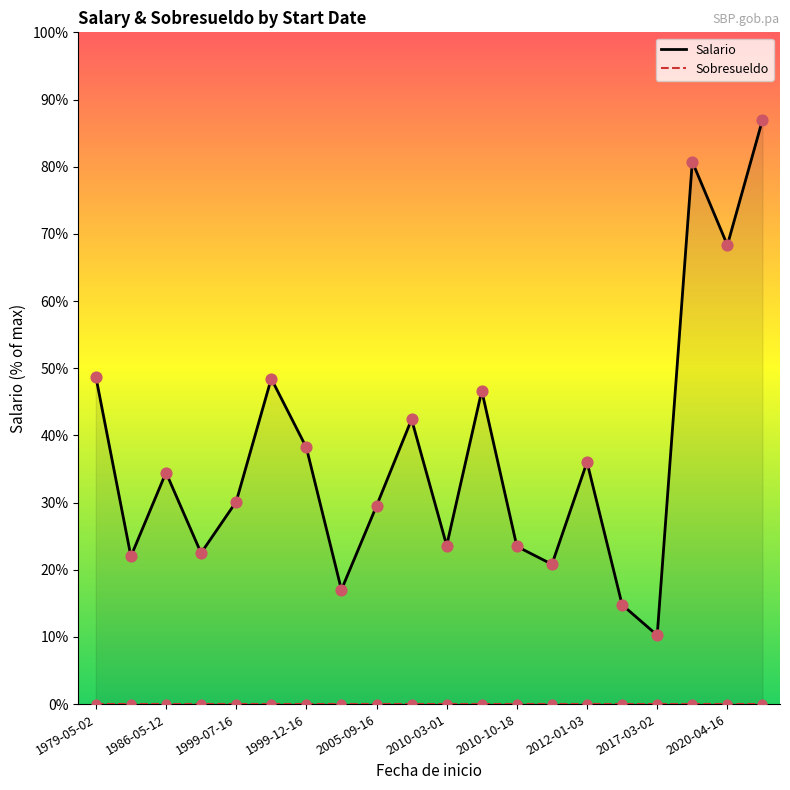

At how many categories does at least one series exceed 6398?

2